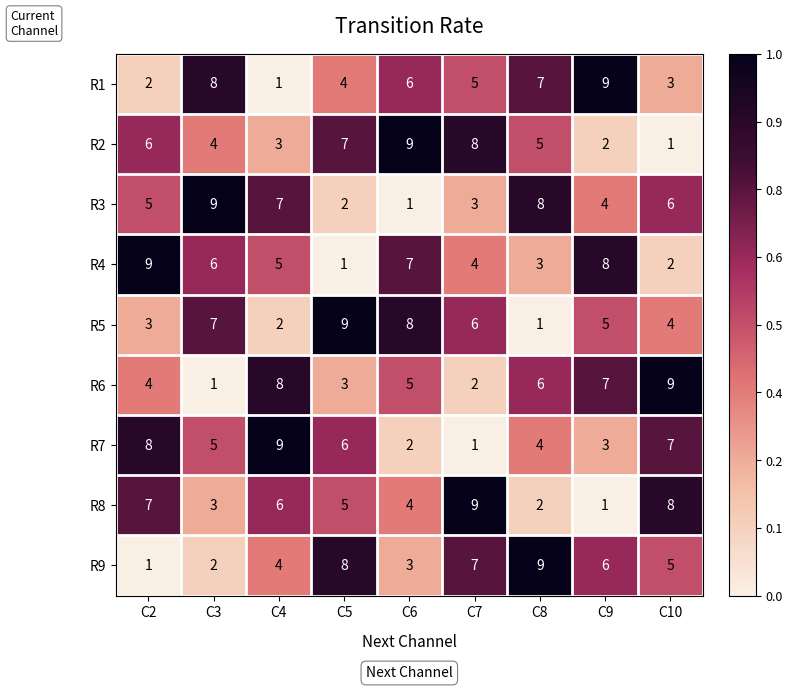

Rank the categories by R5 value from highest to lowest.

C5, C6, C3, C7, C9, C10, C2, C4, C8